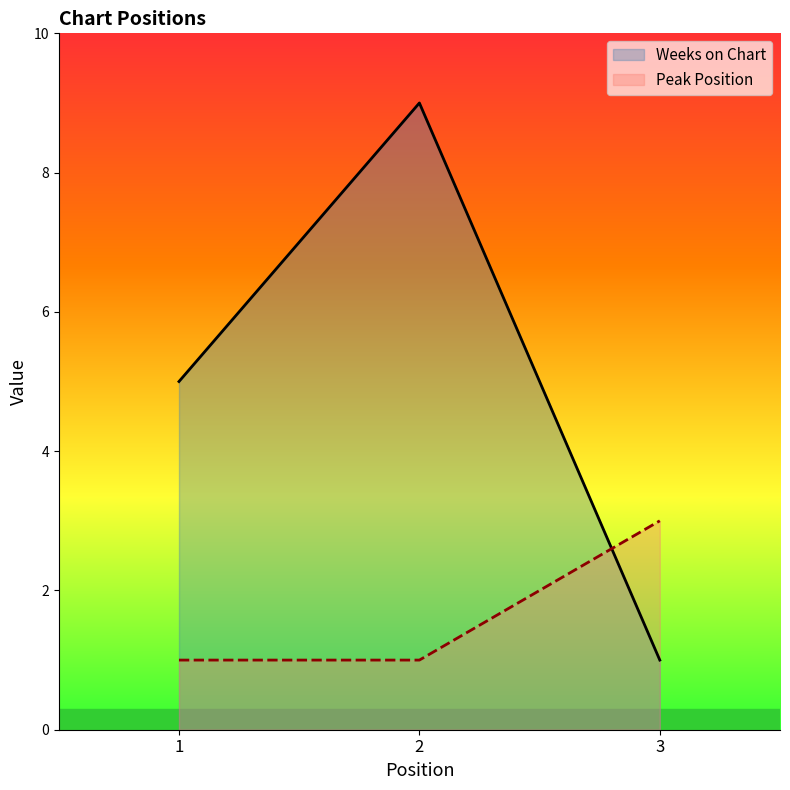

Is it true that Weeks on Chart equals 2 at 3?

False